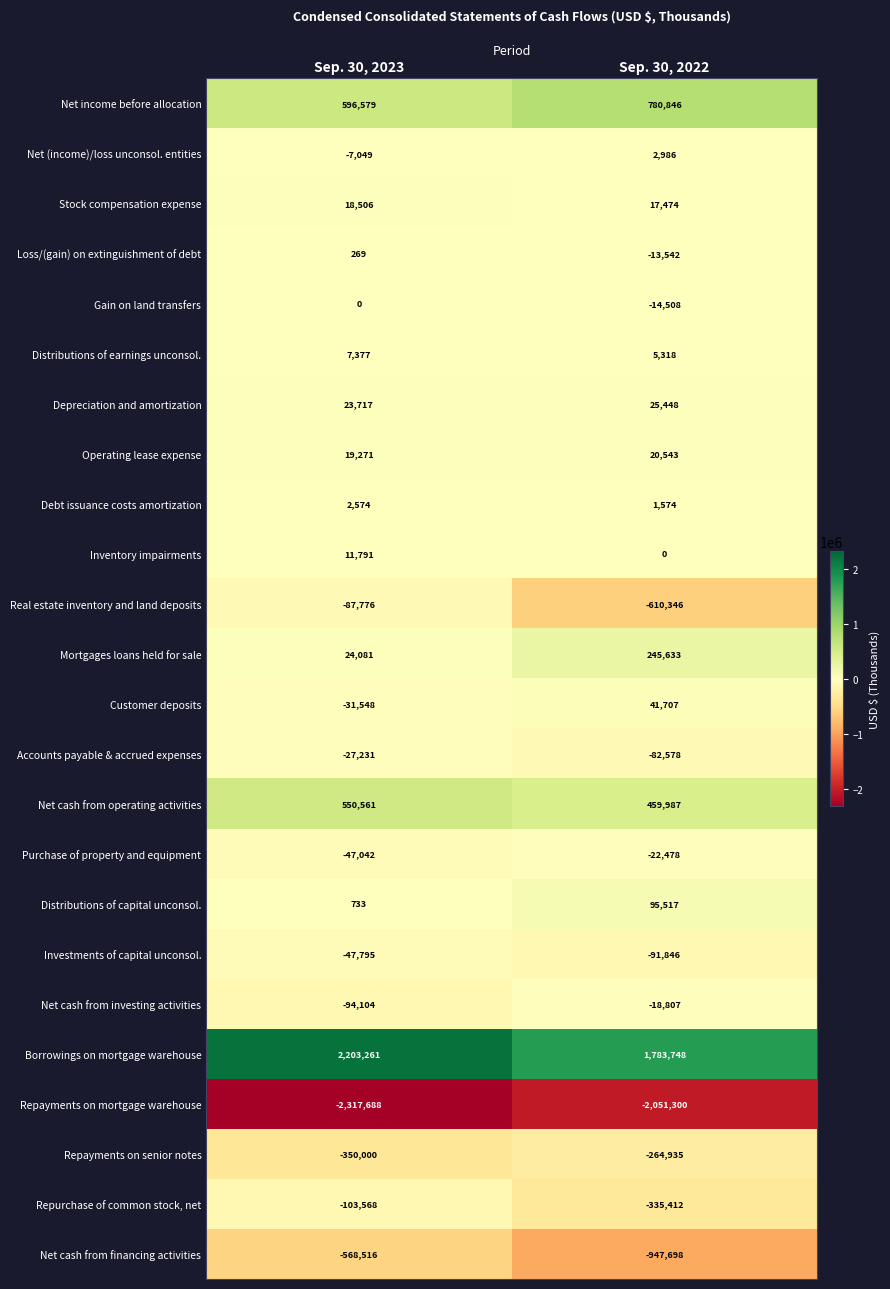

What is the spread (max minus min) of values at Sep. 30, 2023?

4520949